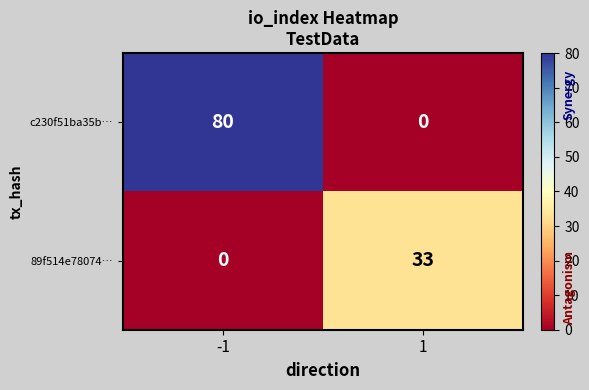

The value of 89f514e78074… at 1 is 33. True or false?

True